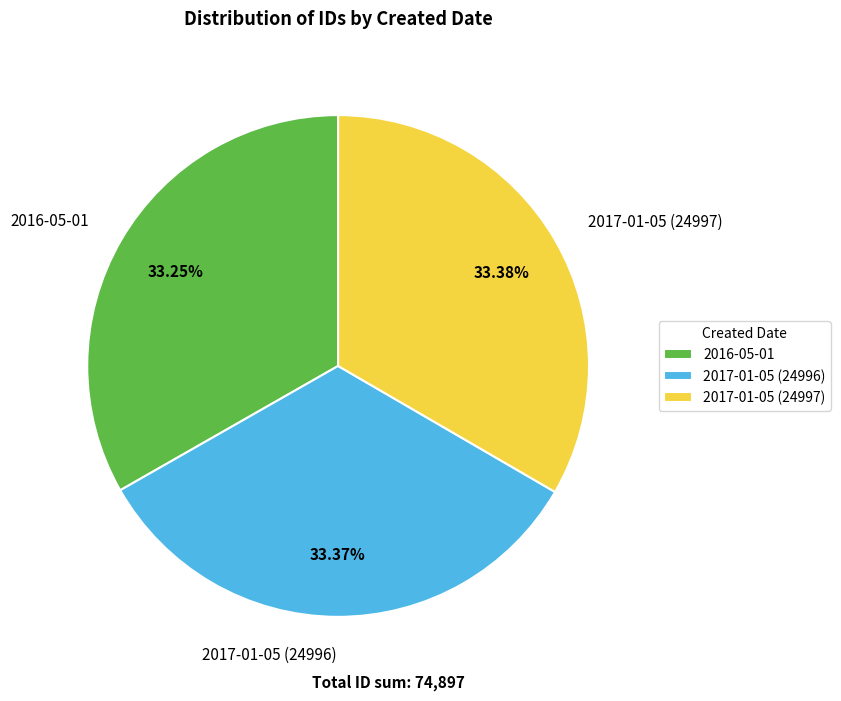

True or false: 2016-05-01 accounts for 33% of the total.

True